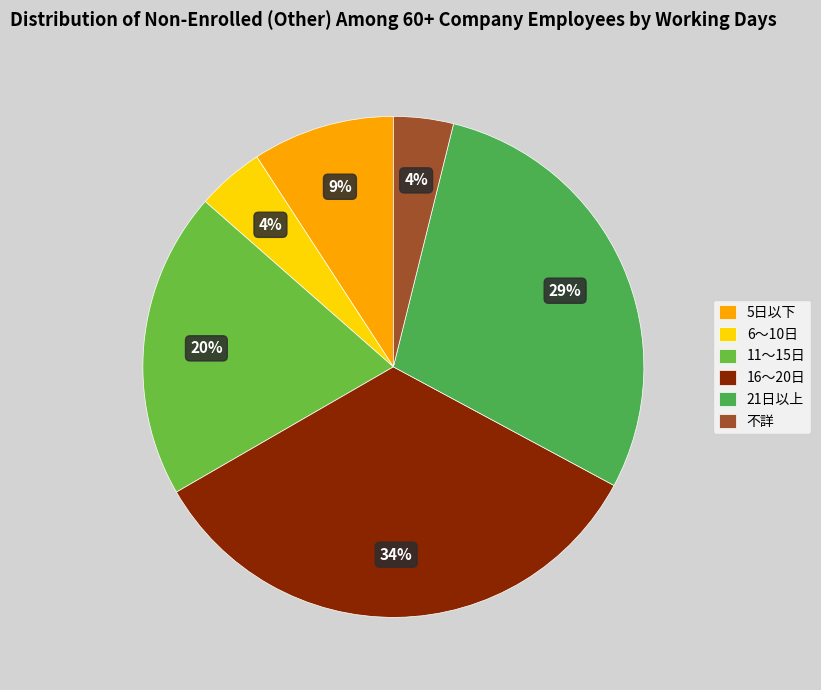

Is there a majority slice in this chart?

No